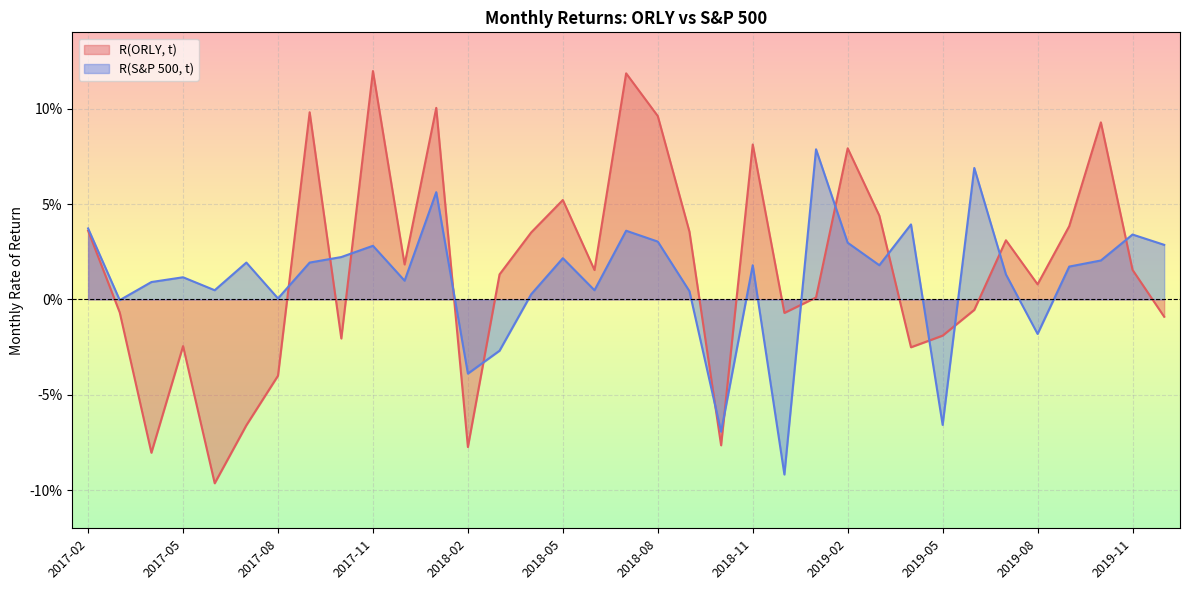

Where is the first local minimum for R(ORLY, t)?

2017-04